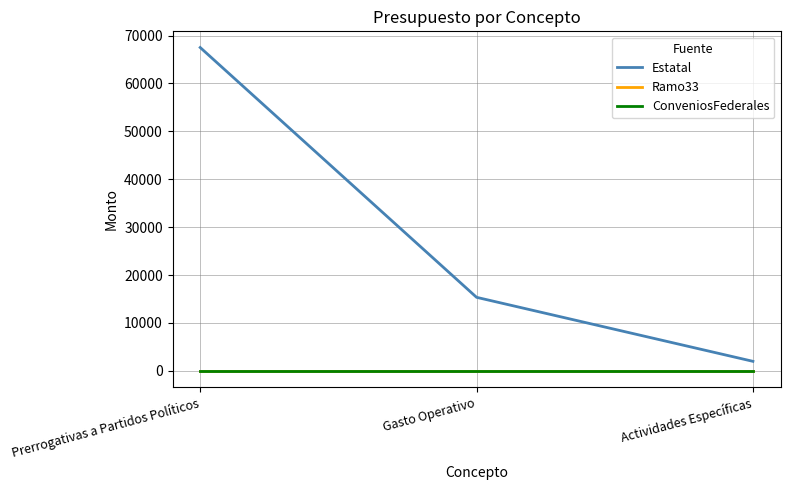

At which category does the chart reach its peak across all series?

Prerrogativas a Partidos Políticos